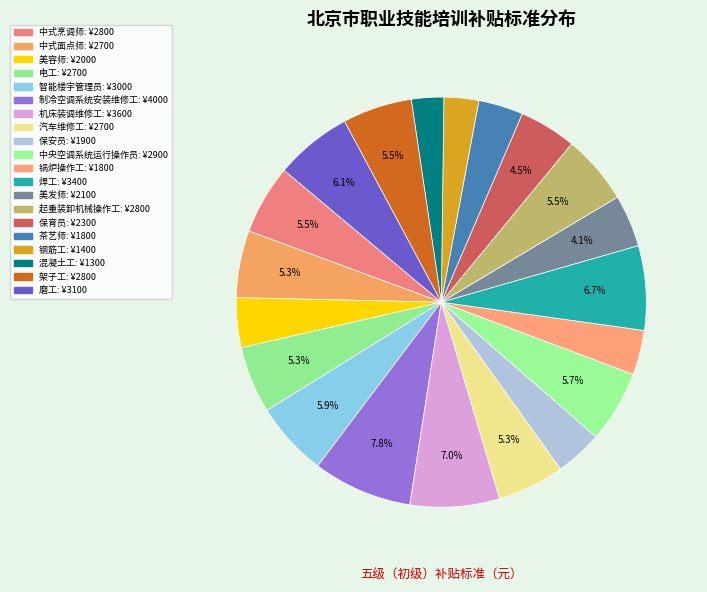

What is the change in value from 美容师 to 汽车维修工?

+700